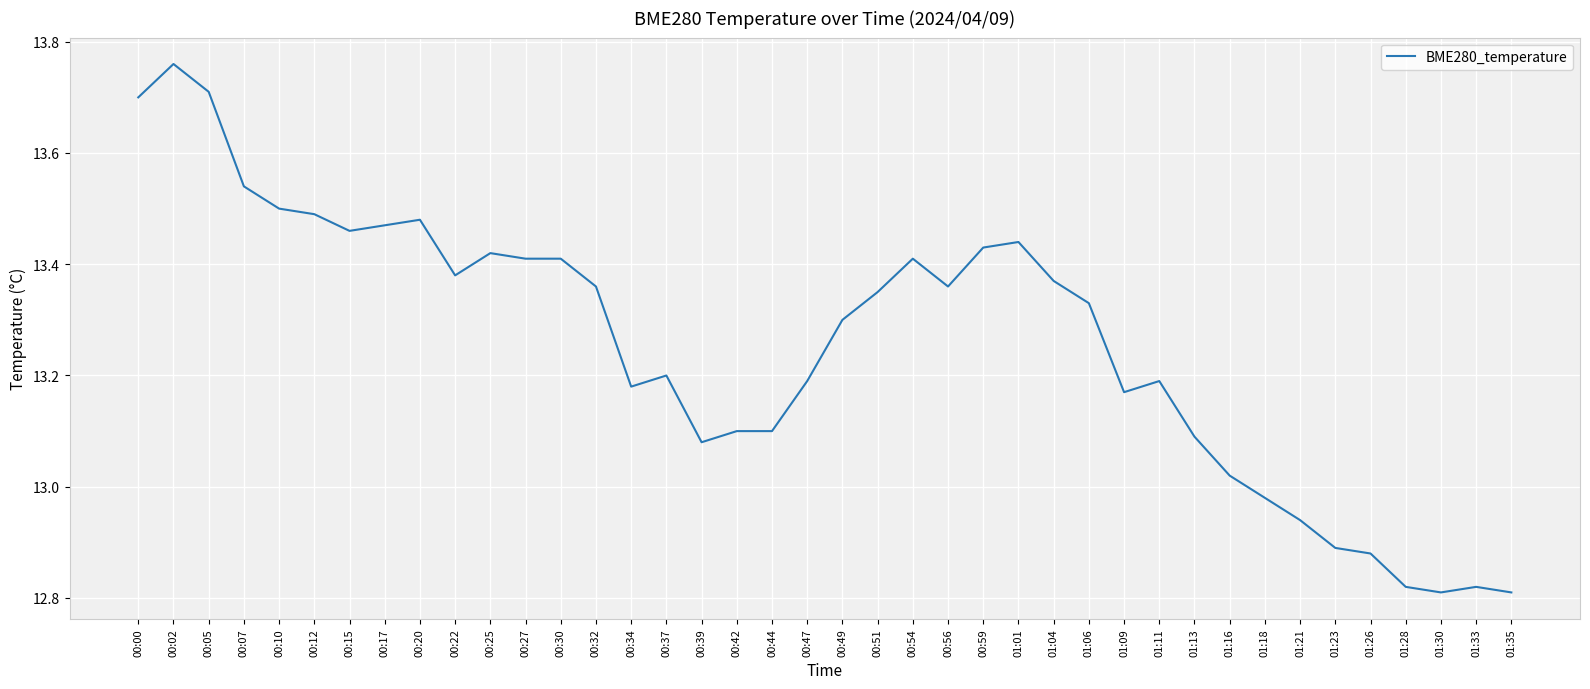

True or false: there are more than 2 points higher than both neighbors.

True